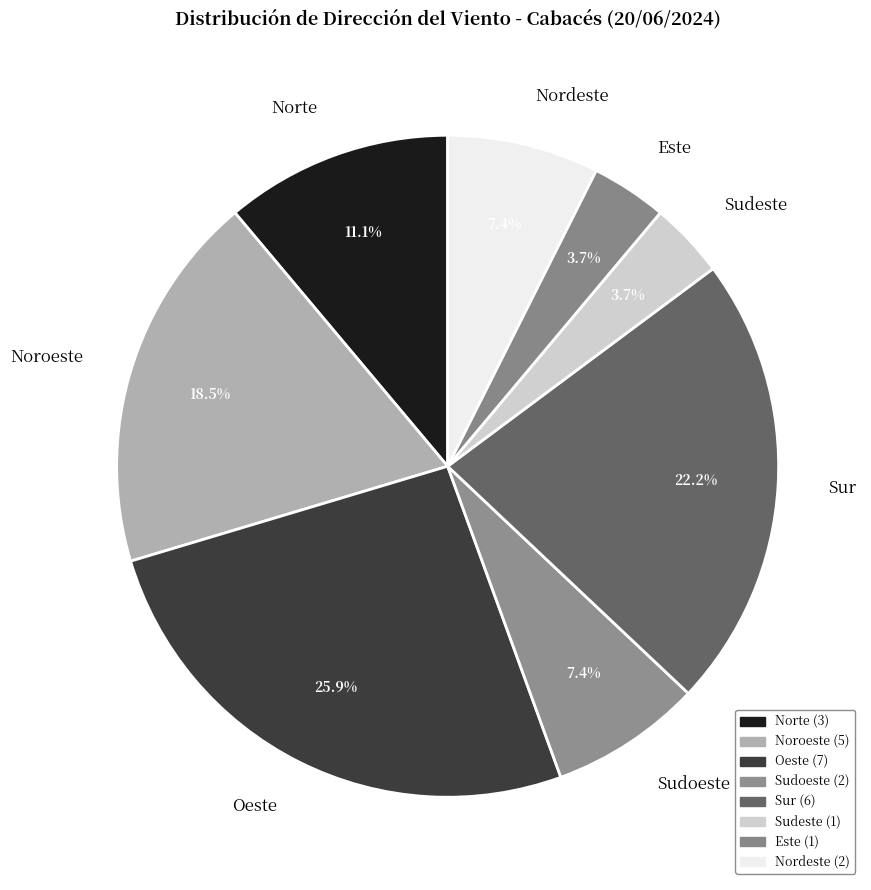

Is there a majority slice in this chart?

No